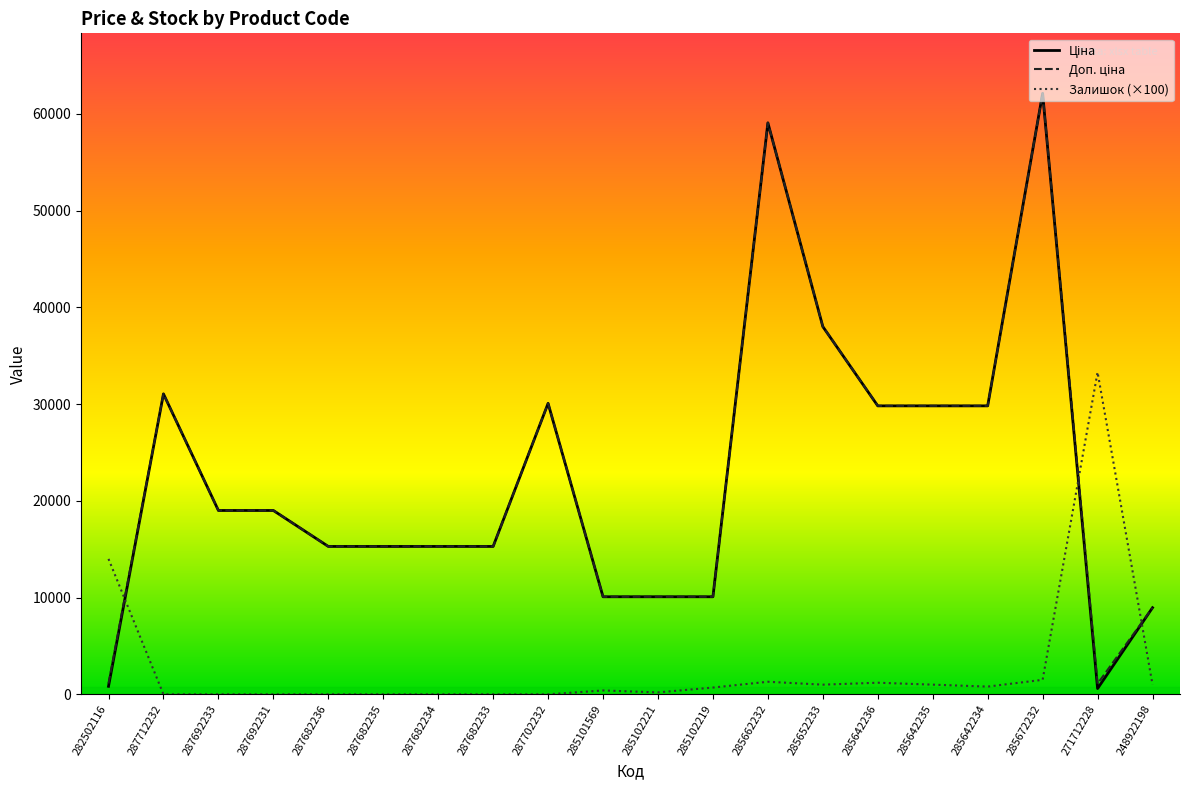

What is the average value of the Ціна series?

22479.9